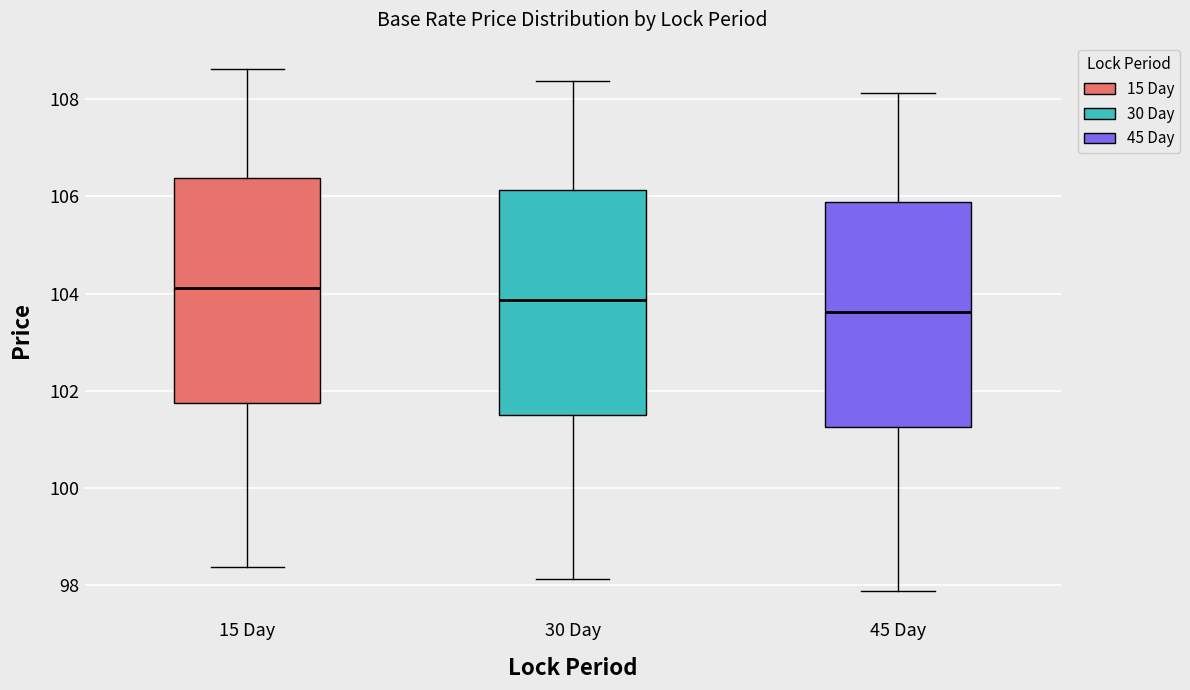

Reading left to right, read every box against the y-axis: the position of its median line, the range the box covers, and the ends of its whiskers. The values are not printed on the chart, so give them approximately, as read against the axis.

15 Day: median 104.2, box 101.8 to 106.4, whiskers 98.4 to 108.6
30 Day: median 103.8, box 101.6 to 106.2, whiskers 98.2 to 108.4
45 Day: median 103.6, box 101.2 to 105.8, whiskers 97.8 to 108.2